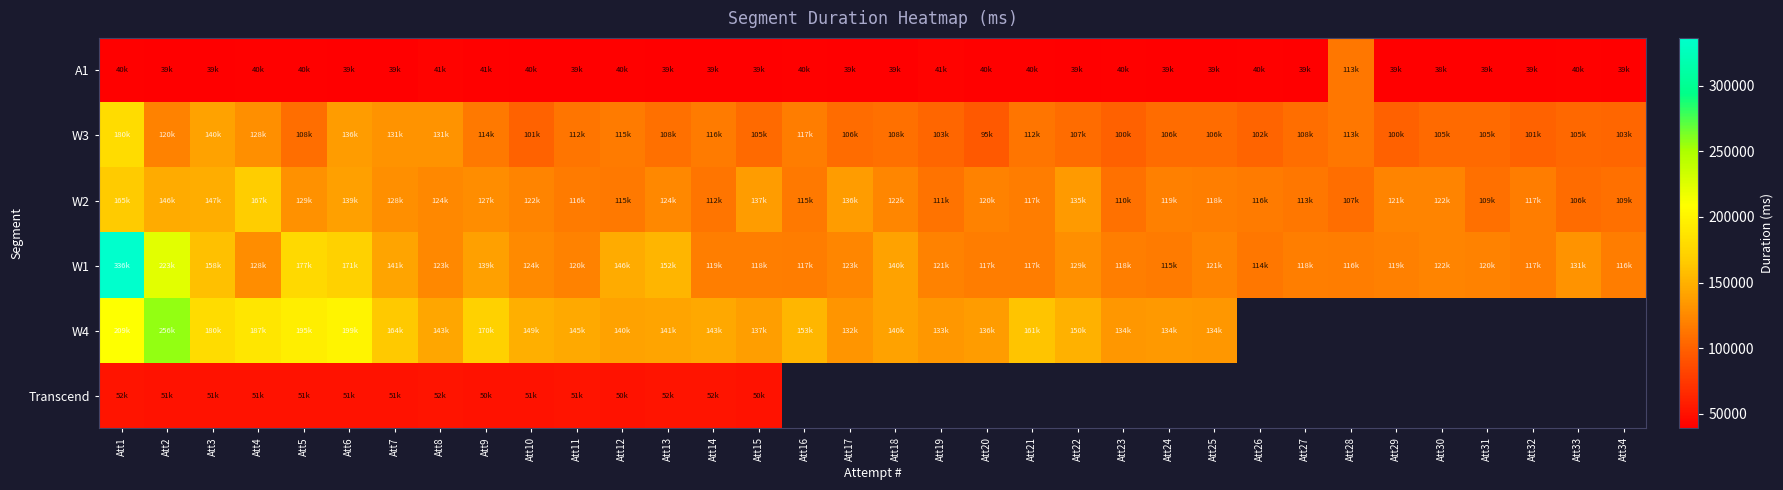

What is the difference between the maximum and minimum values in the W4 series?

124490.0